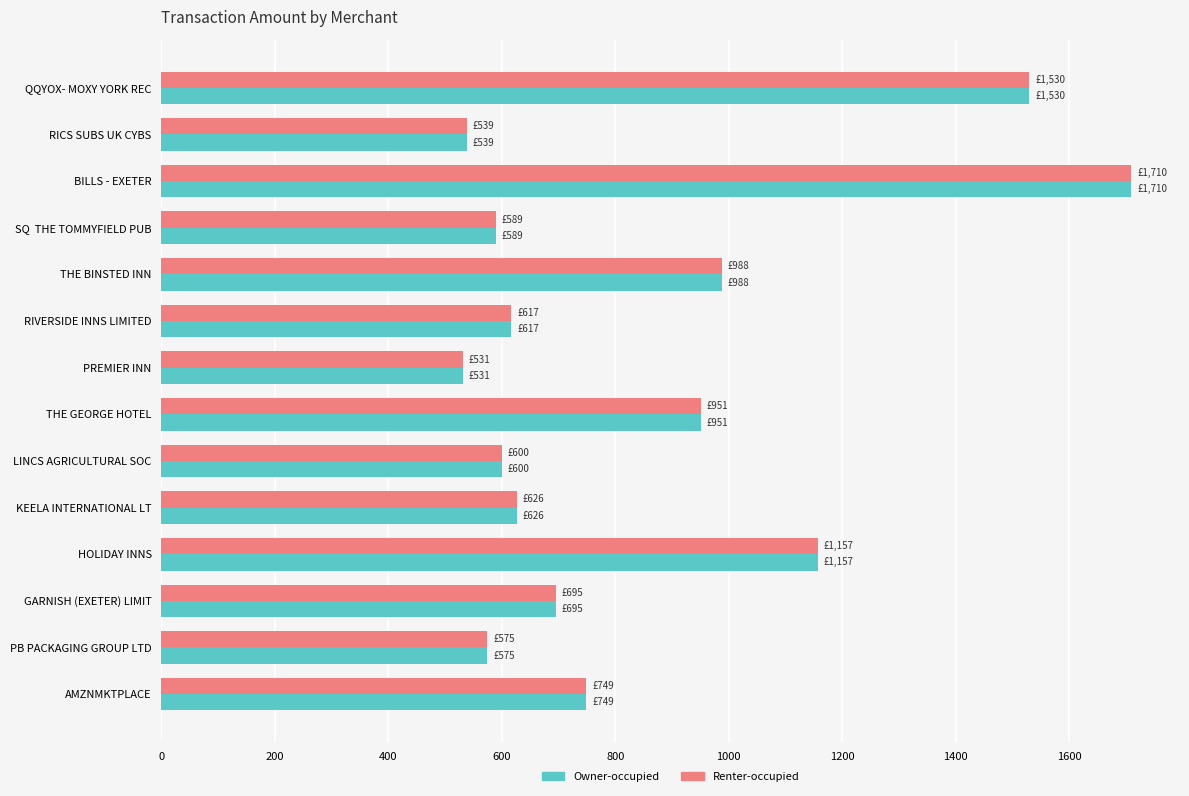

Is the value of Owner-occupied at THE BINSTED INN greater than the value of Renter-occupied at KEELA INTERNATIONAL LT?

Yes